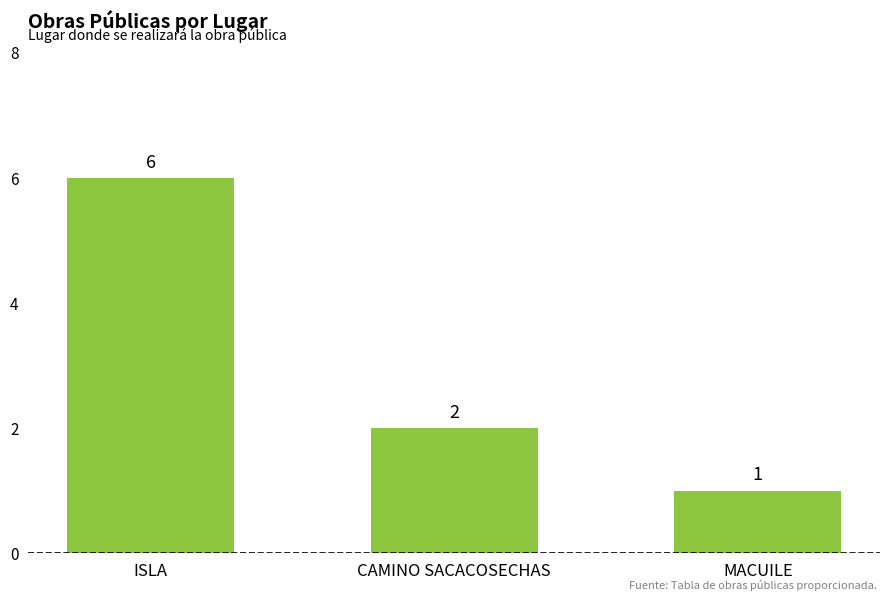

Are the bars horizontal?

No